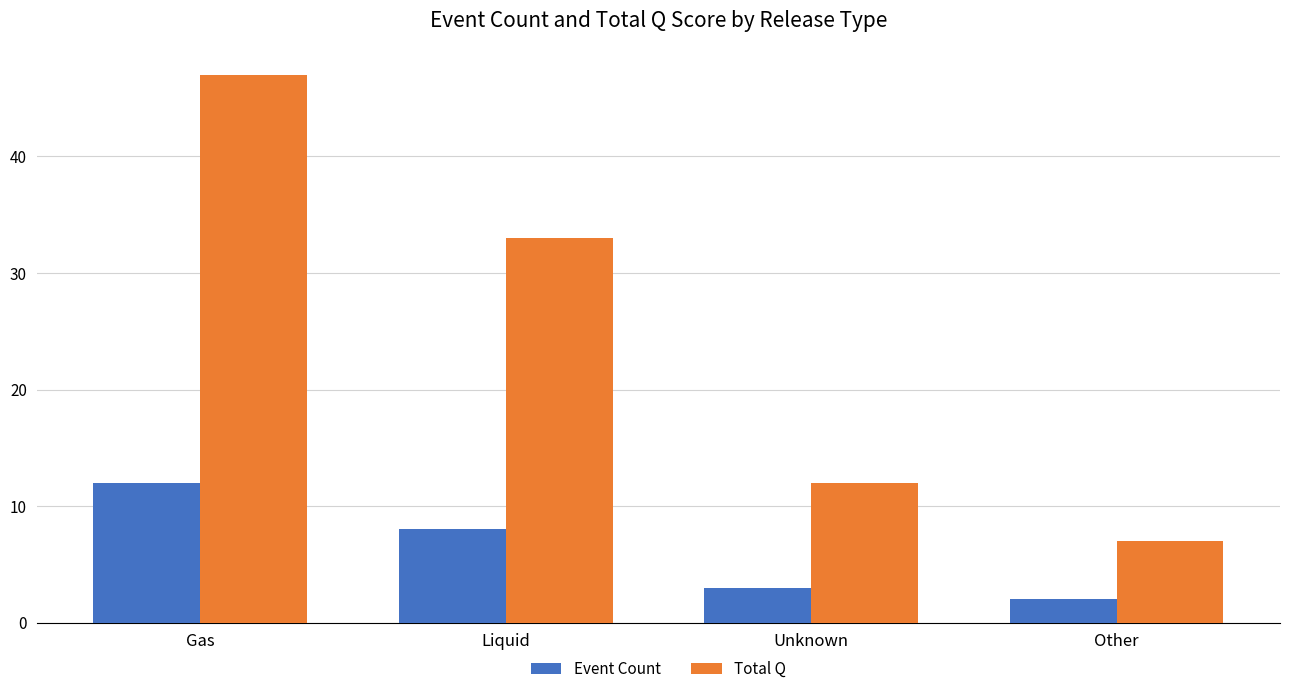

Which category has the lowest value in the Event Count series?

Other